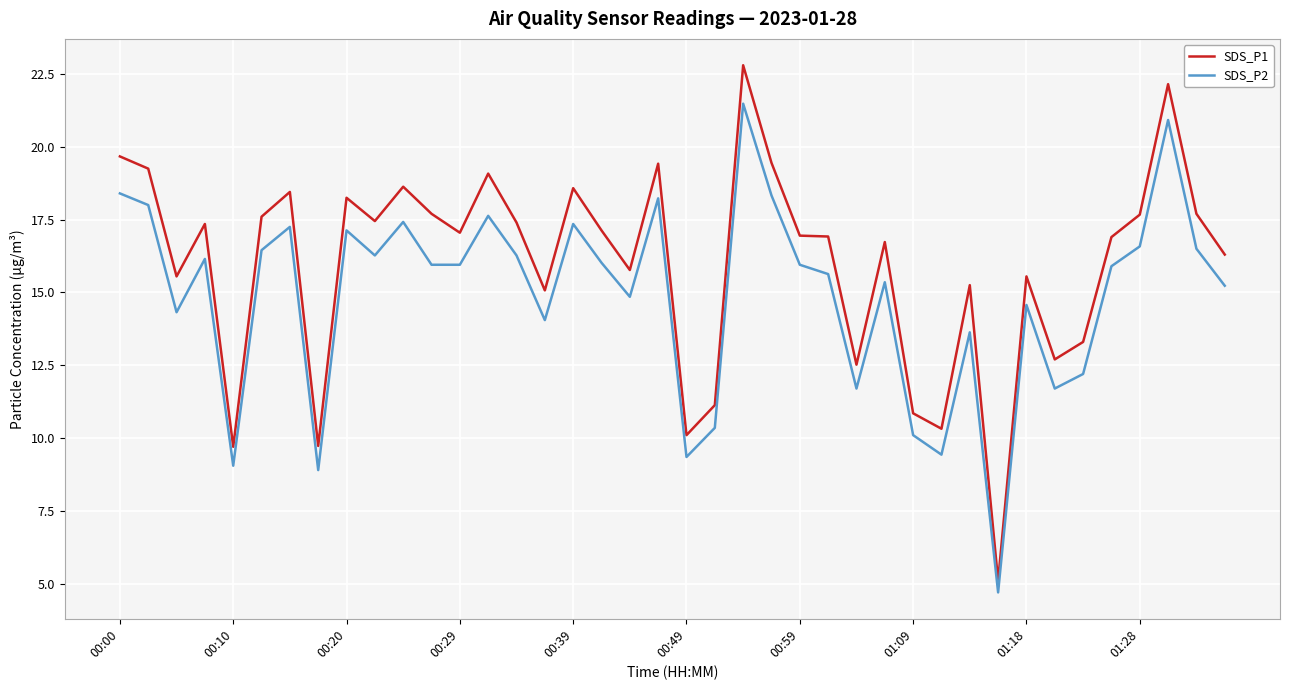

Which series has the largest total across all categories?

SDS_P1